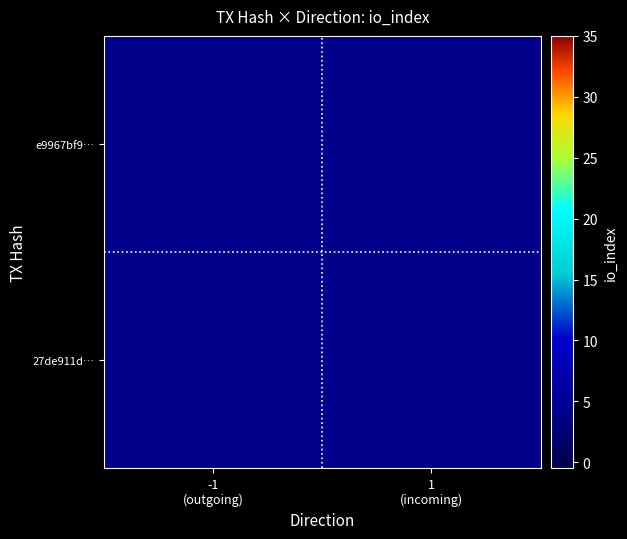

Which category has the highest value in the e9967bf9… series?

-1 (outgoing)